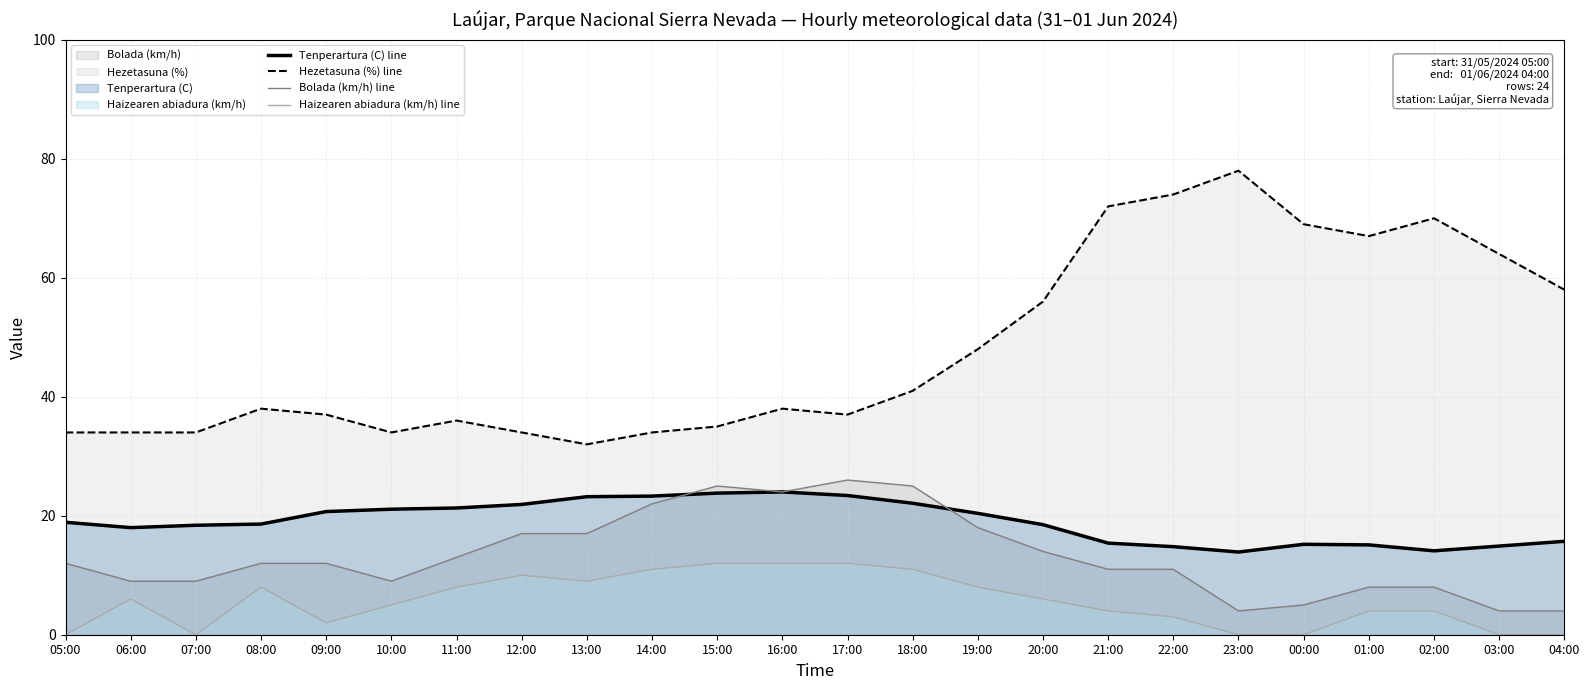

What is the difference between the maximum and minimum values in the Tenperartura (C) line series?

10.1